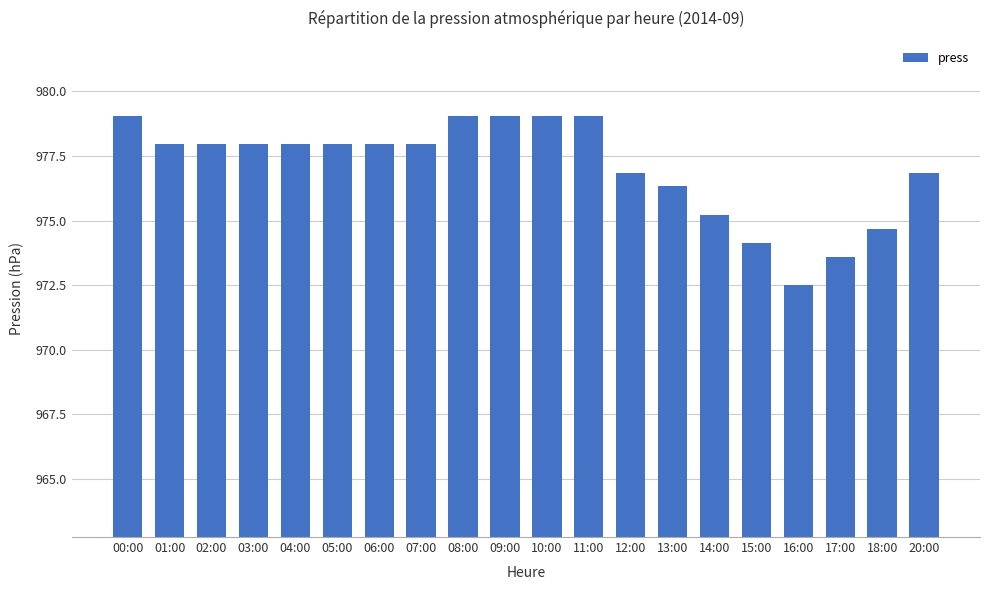

How many data points are above 977?

12